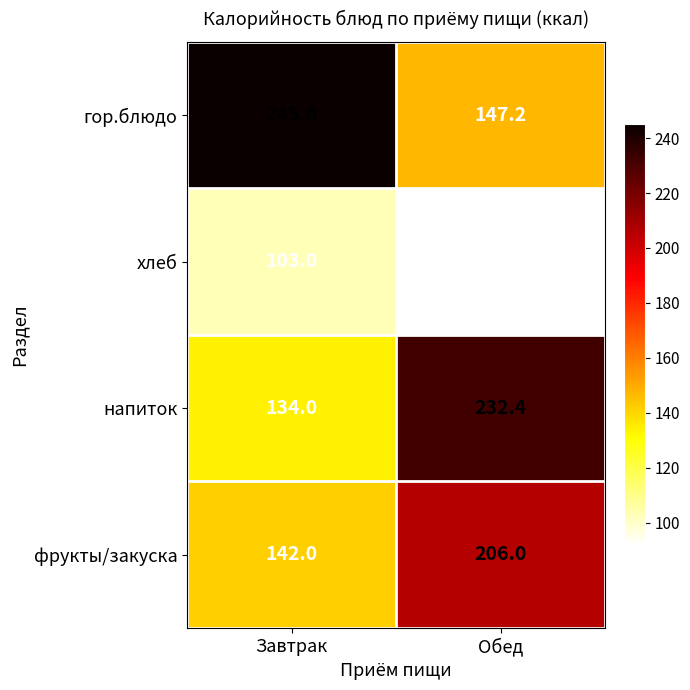

What is the minimum value shown in the chart?

91.7